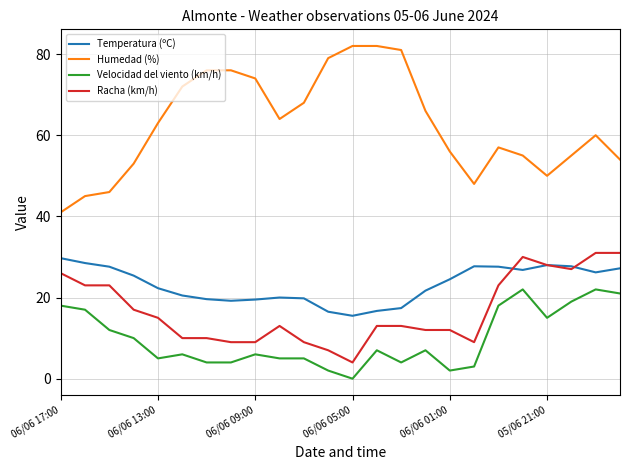

True or false: Humedad (%) has more than 1 interior local peaks.

True